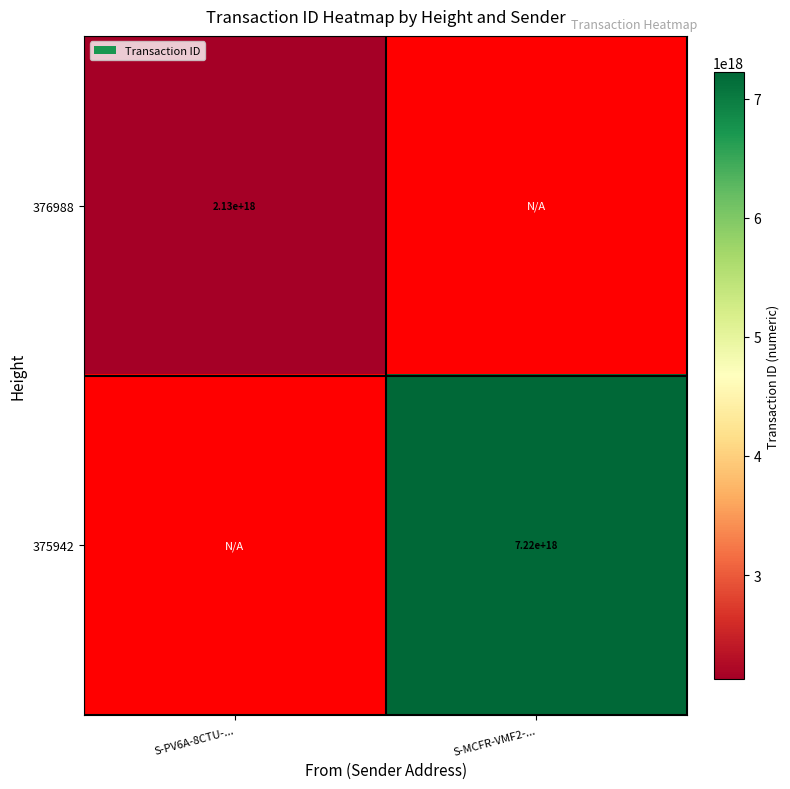

Is it true that 375942 equals 7220000000000000000 at S-MCFR-VMF2-...?

True